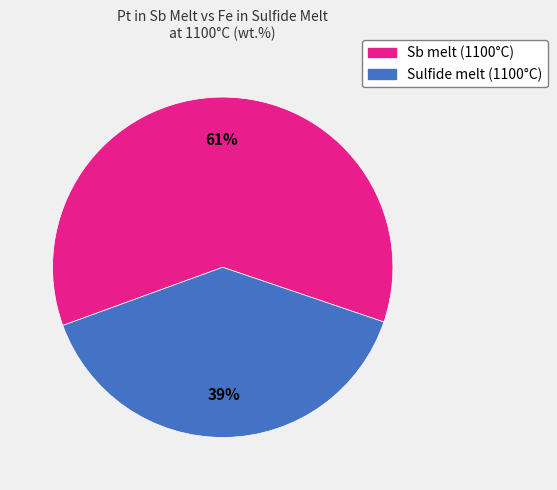

Count the number of slices in the pie.

2